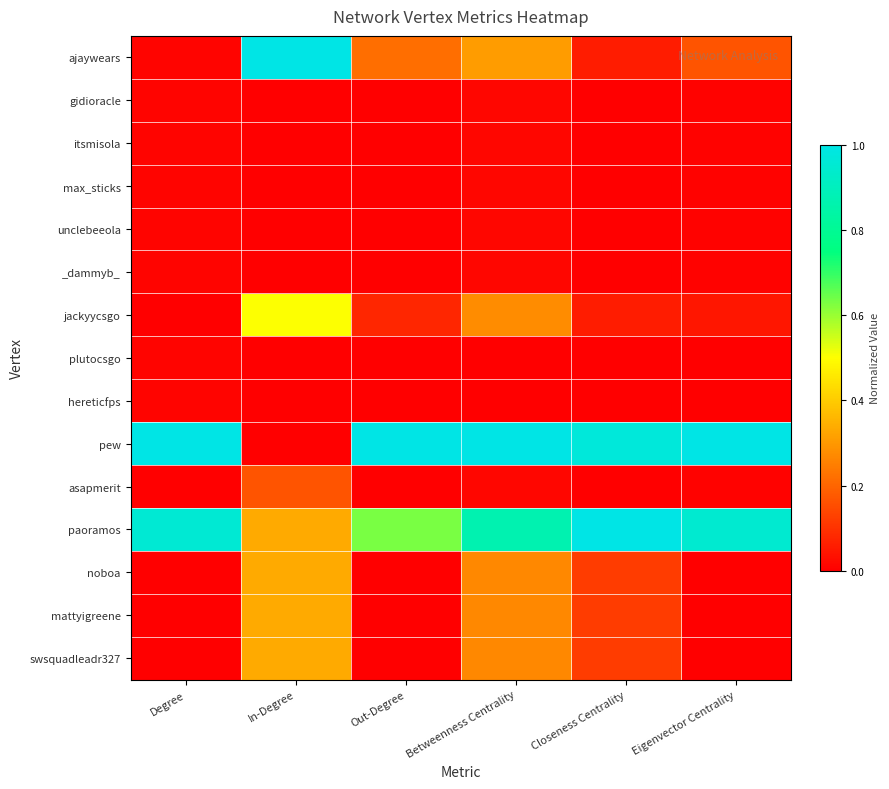

At which category is the sum across all series the highest?

Betweenness Centrality